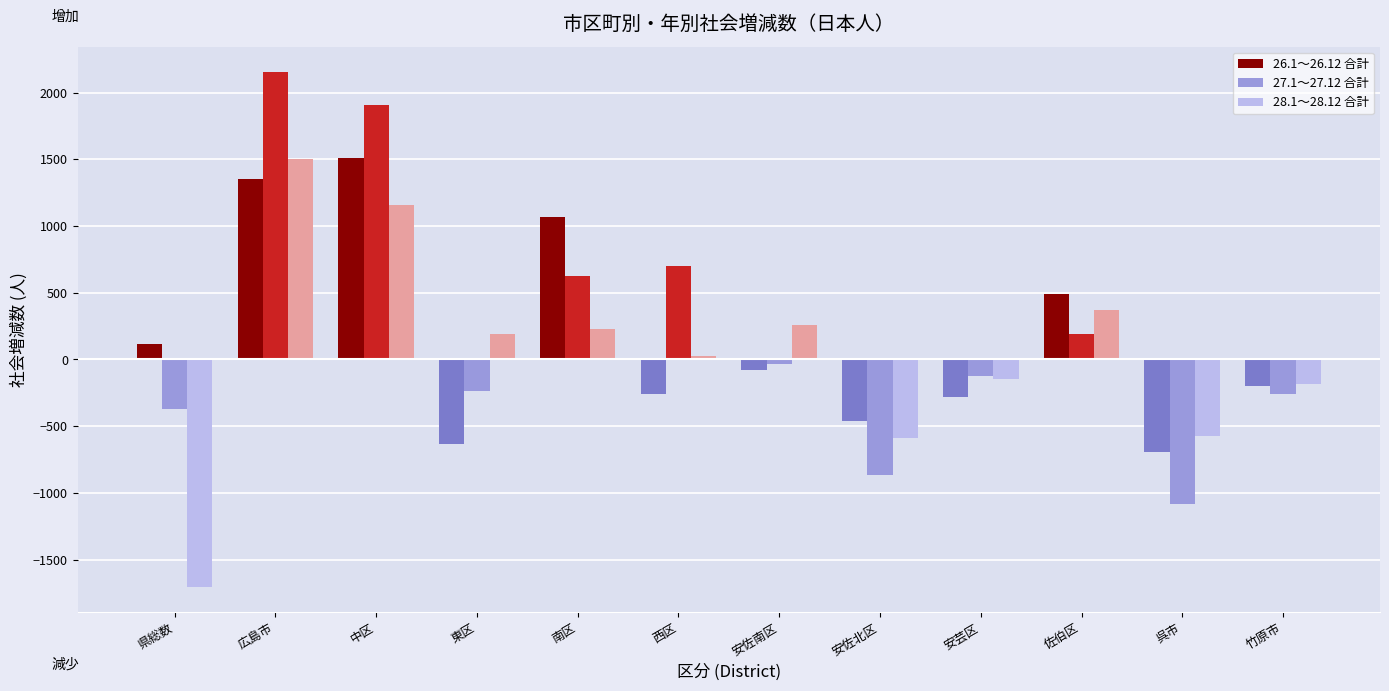

What is the lowest value of the 27.1～27.12 合計 series?

-1081